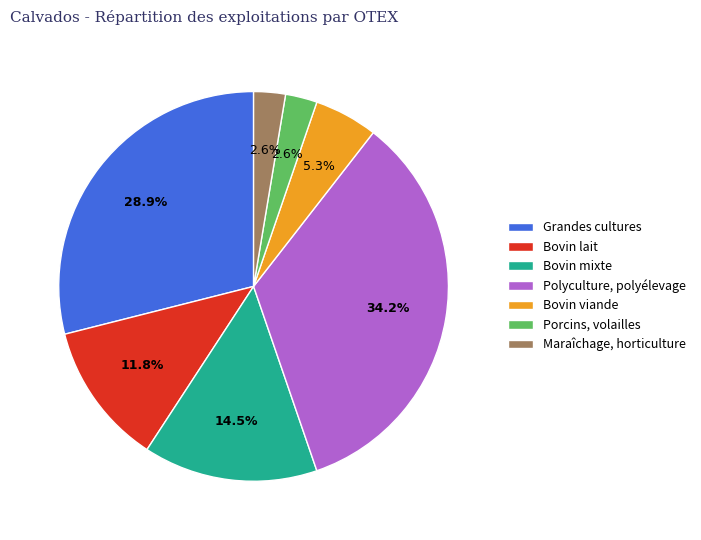

Do Bovin lait and Grandes cultures together represent more than half of the pie?

No